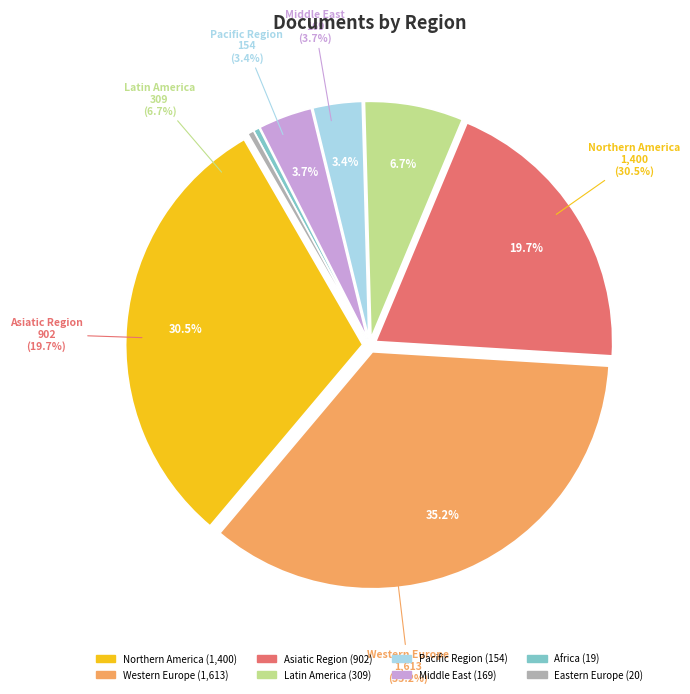

Rank the categories by value from lowest to highest.

Africa, Eastern Europe, Pacific Region, Middle East, Latin America, Asiatic Region, Northern America, Western Europe